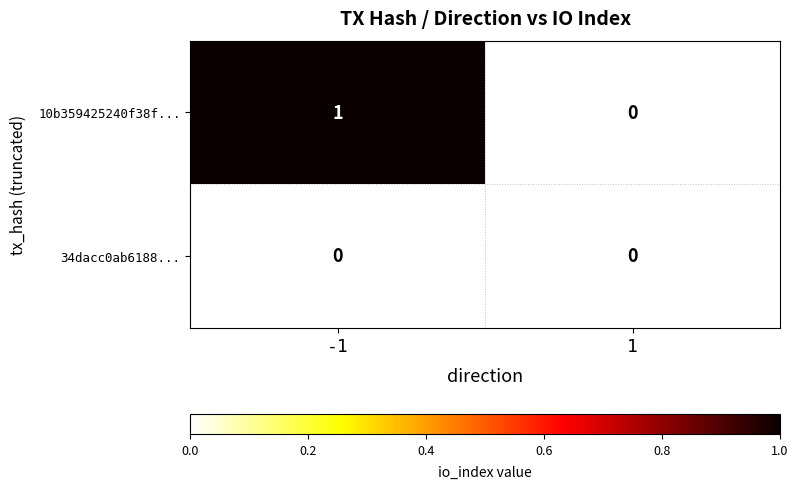

Reading left to right, what are all the values shown in this chart?

10b359425240f38f...: -1=1	1=0
34dacc0ab6188...: -1=0	1=0